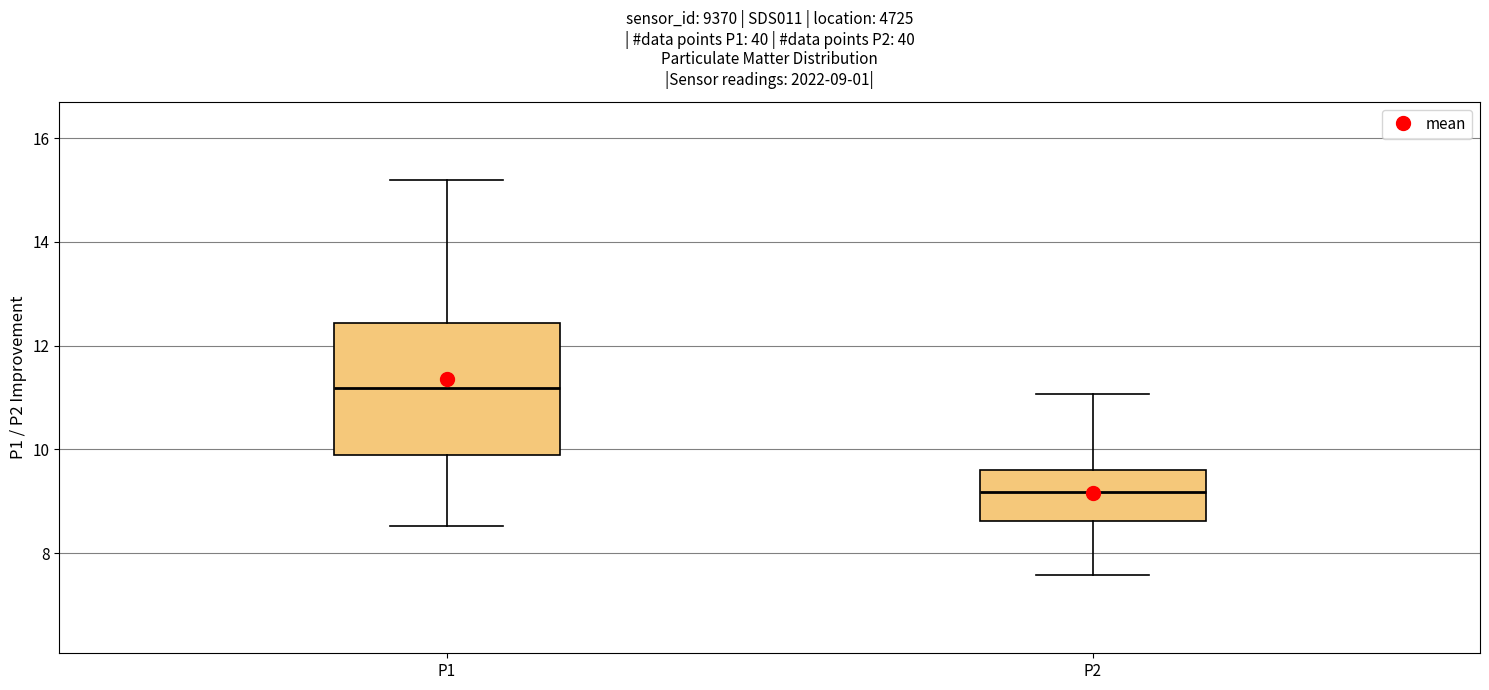

Comparing the boxes themselves (not the whiskers), which one is the tallest?

P1